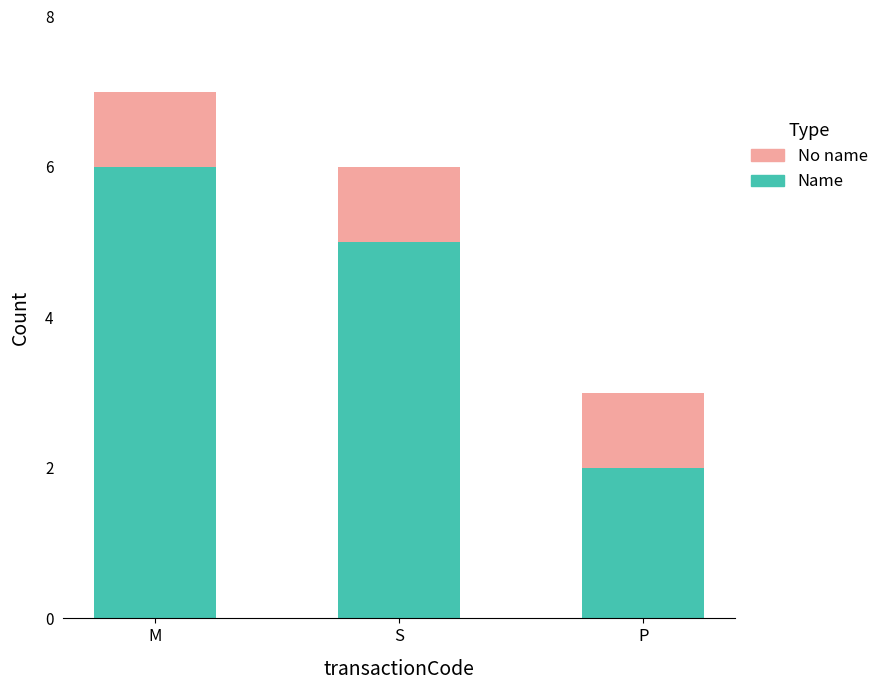

Where does the Name series first go above 5?

M